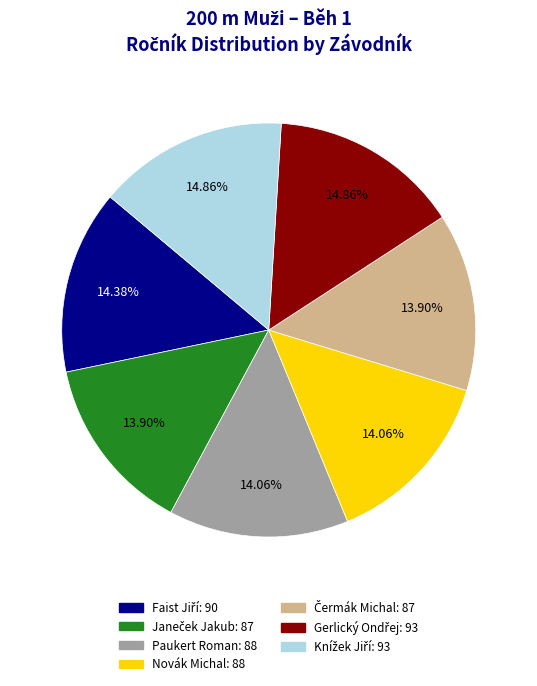

The Novák Michal slice represents 14% of the pie. True or false?

True